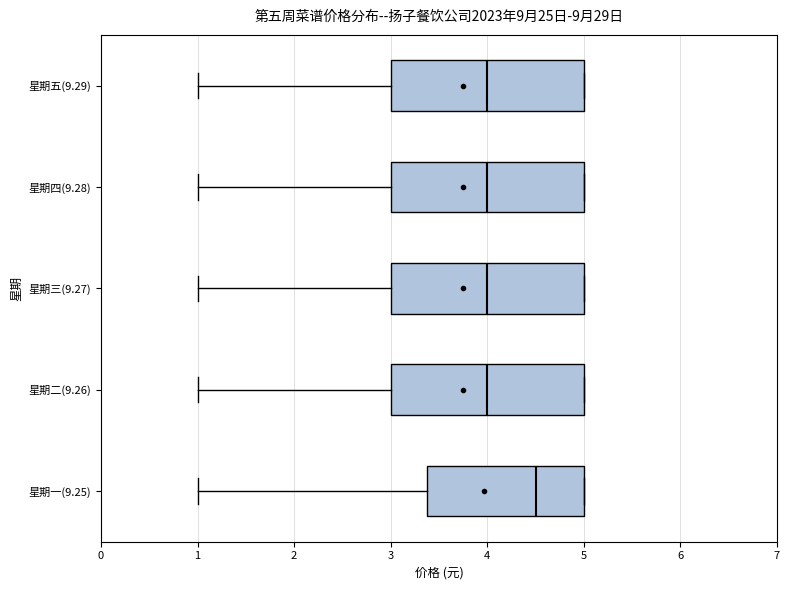

Reading bottom to top, read every box against the x-axis: the position of its median line, the range the box covers, and the ends of its whiskers. The values are not printed on the chart, so give them approximately, as read against the axis.

星期一(9.25): median 4.5, box 3.4 to 5.0, whiskers 1.0 to 5.0
星期二(9.26): median 4.0, box 3.0 to 5.0, whiskers 1.0 to 5.0
星期三(9.27): median 4.0, box 3.0 to 5.0, whiskers 1.0 to 5.0
星期四(9.28): median 4.0, box 3.0 to 5.0, whiskers 1.0 to 5.0
星期五(9.29): median 4.0, box 3.0 to 5.0, whiskers 1.0 to 5.0